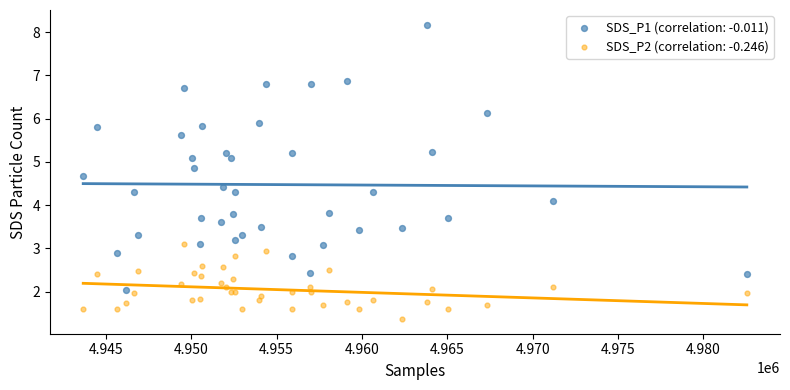

What are all the series names shown in the legend?

SDS_P1 (correlation: -0.011), SDS_P2 (correlation: -0.246)